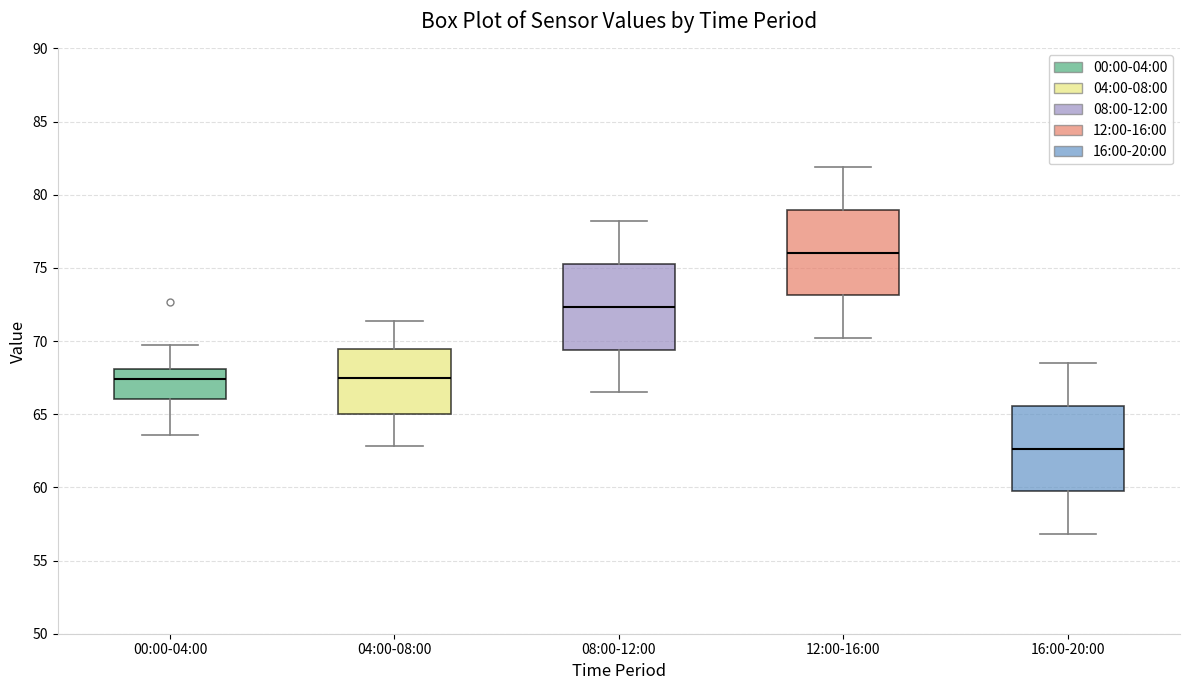

Reading left to right, transcribe this box plot: for each box, give where its median line is, the range the box spans, and where its two whiskers end, as read against the y-axis. The values are not printed on the chart, so give them approximately, as read against the axis.

00:00-04:00: median 67.5, box 66.0 to 68.0, whiskers 63.5 to 69.5
04:00-08:00: median 67.5, box 65.0 to 69.5, whiskers 63.0 to 71.5
08:00-12:00: median 72.5, box 69.5 to 75.5, whiskers 66.5 to 78.0
12:00-16:00: median 76.0, box 73.0 to 79.0, whiskers 70.0 to 82.0
16:00-20:00: median 62.5, box 59.5 to 65.5, whiskers 57.0 to 68.5